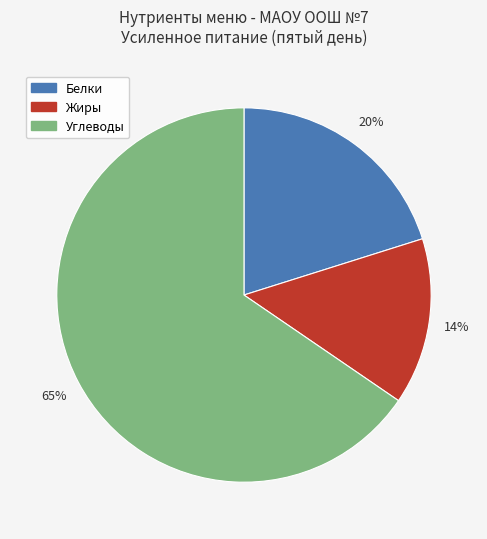

To the nearest percent, what is the average slice percentage?

33%